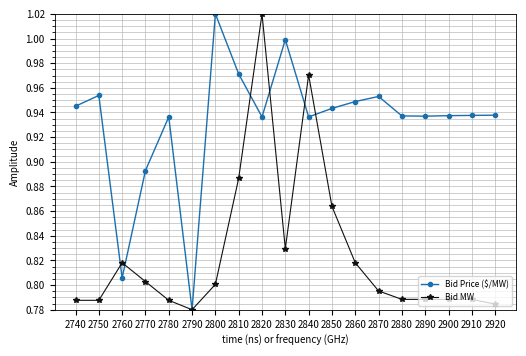

The value of Bid MW at 2800 is 0.8. True or false?

True